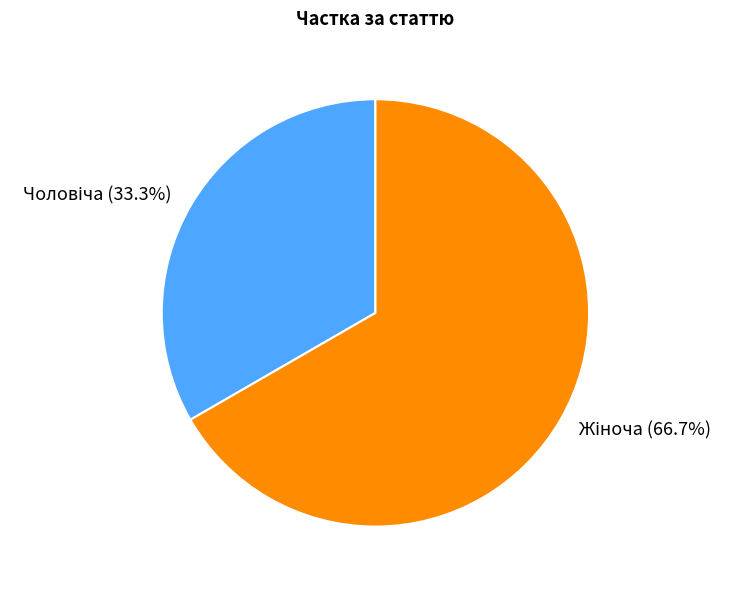

Is there a majority slice in this chart?

Yes